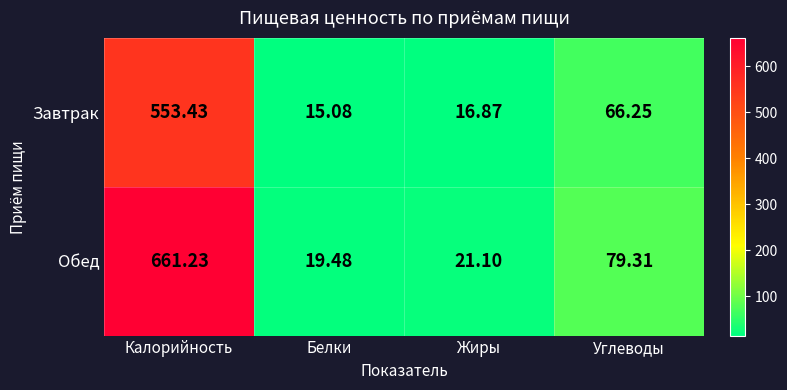

Which series has the largest range (max minus min)?

Обед